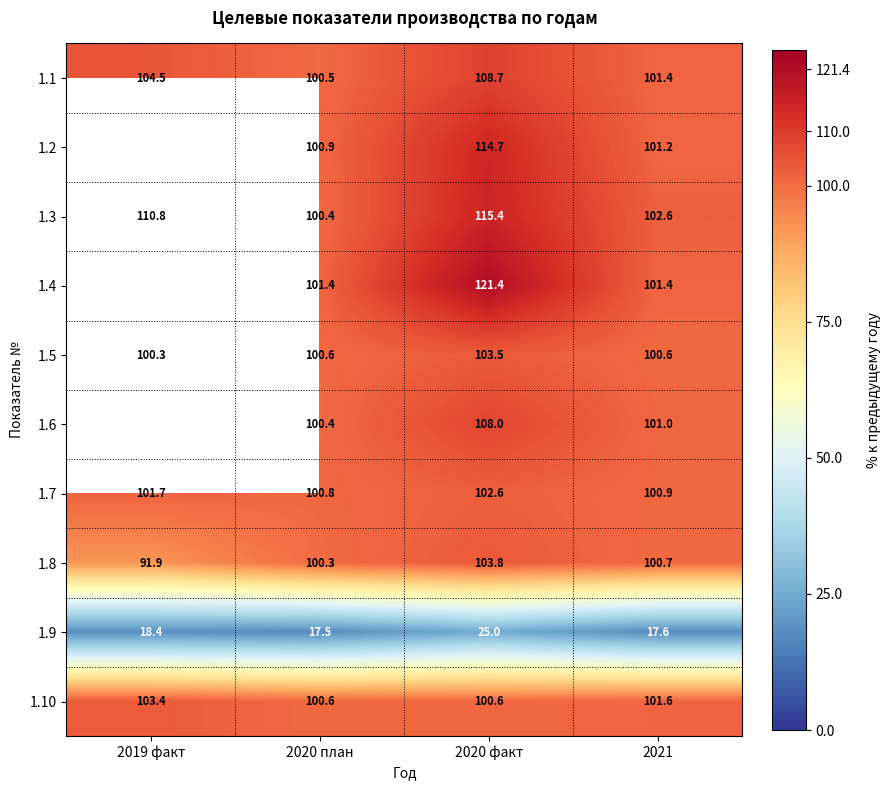

What is the highest value of the 1.5 series?

103.5